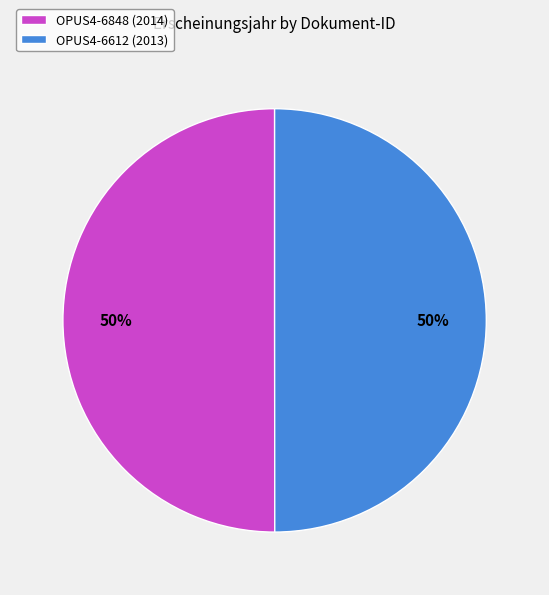

Count the number of slices in the pie.

2